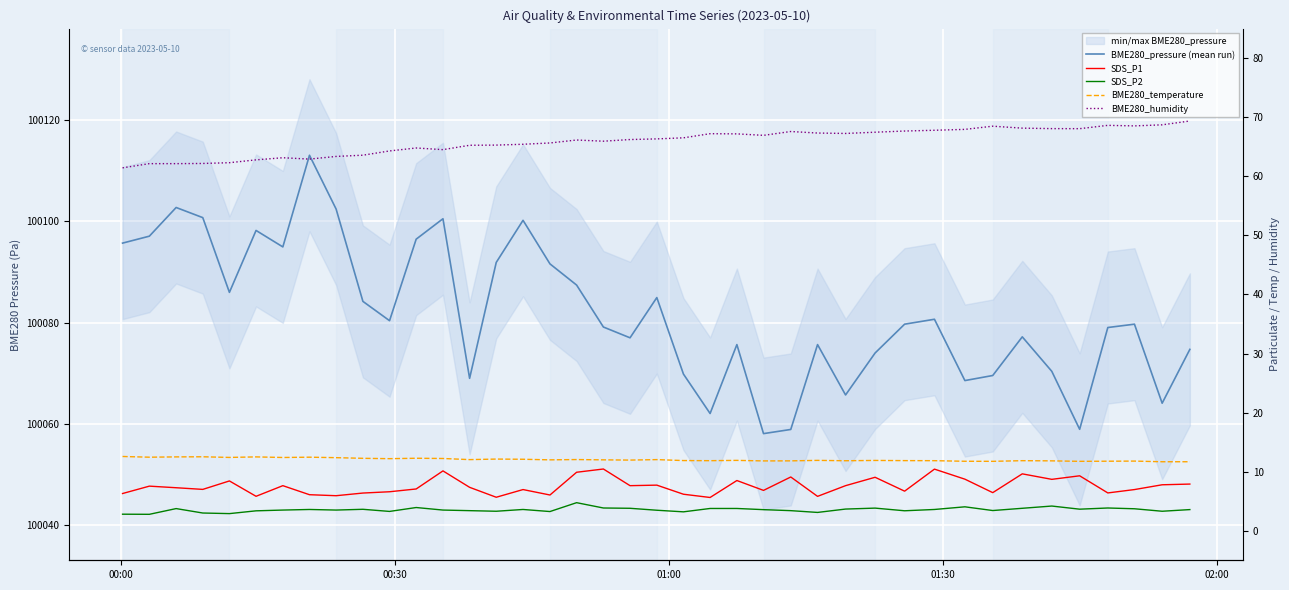

Which series has the largest total across all categories?

BME280_pressure (mean run)